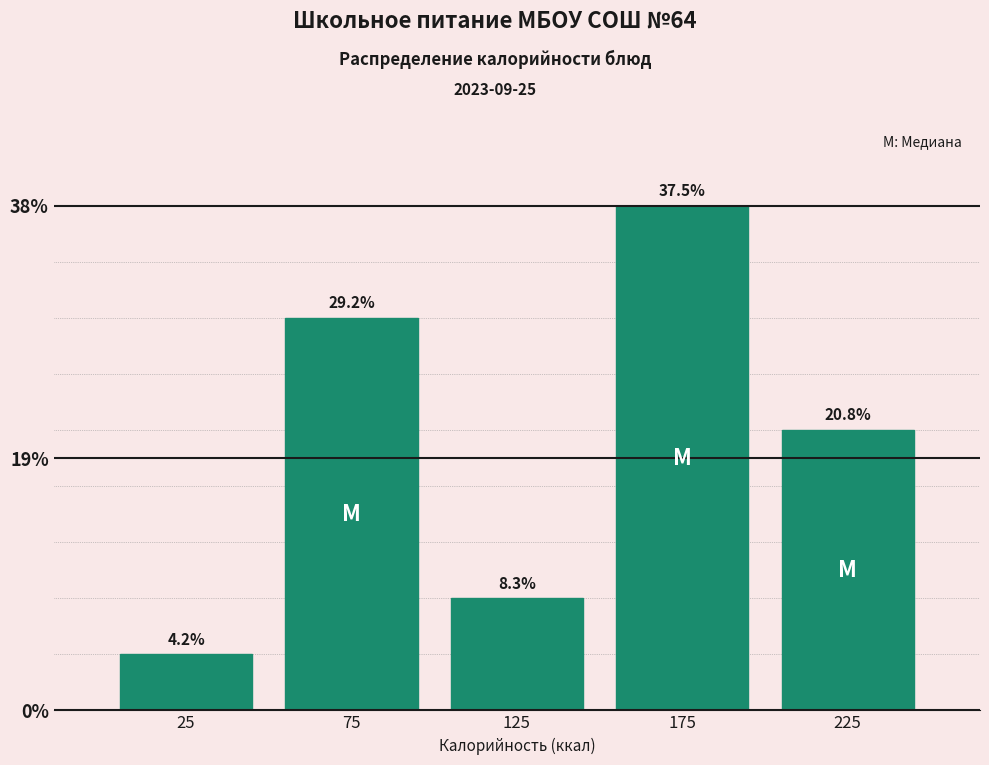

Are the bars horizontal?

No